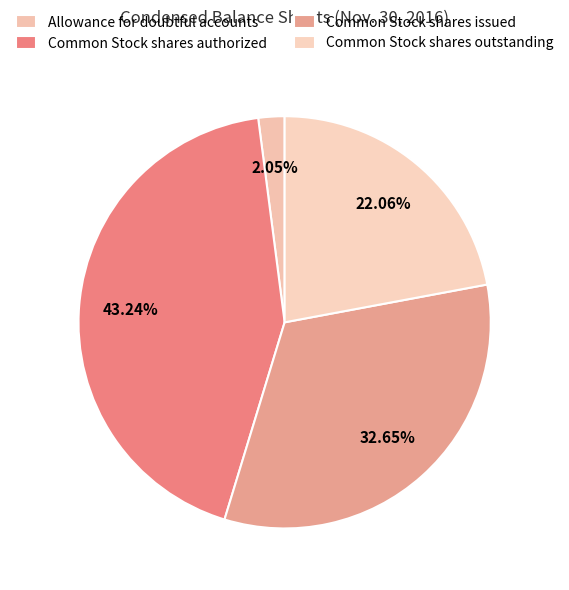

Is there any slice that represents more than half of the pie?

No